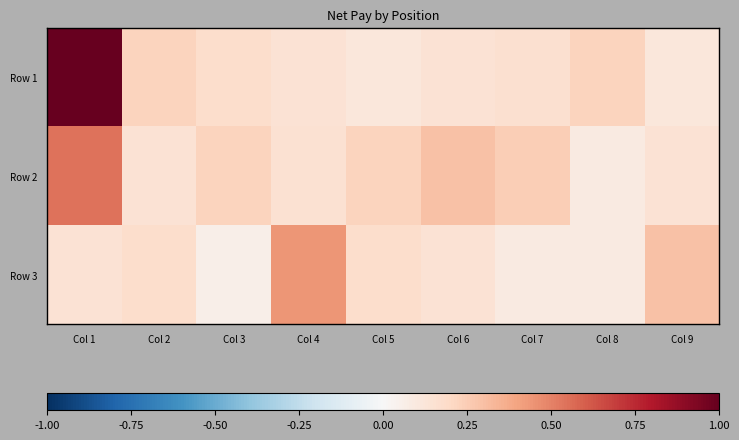

What is the smallest value displayed?

0.1